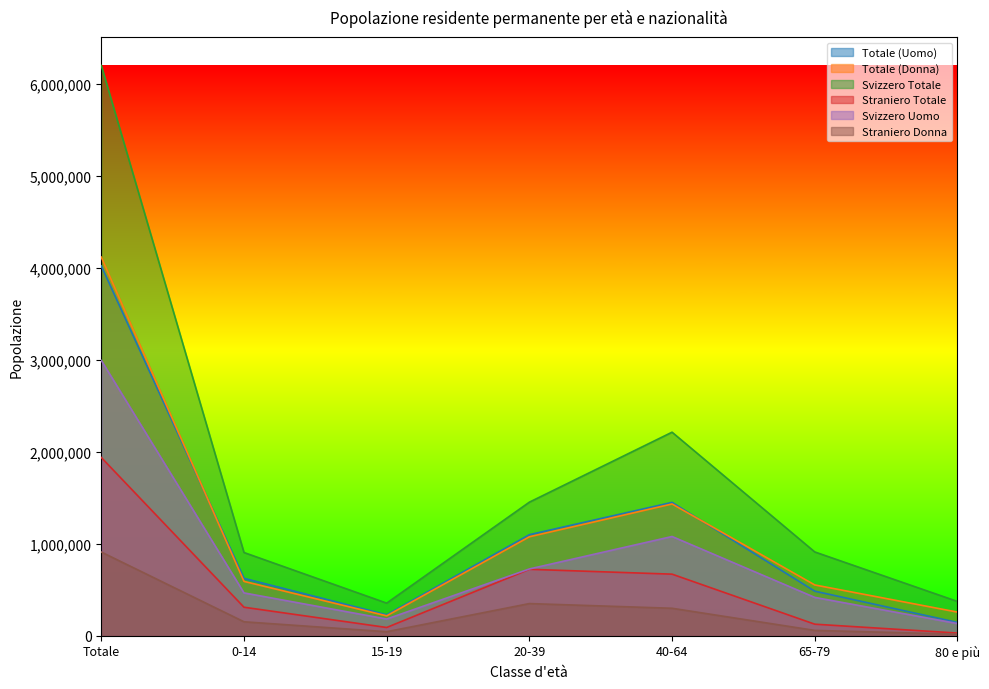

True or false: Totale (Uomo) and Totale (Donna) intersect in this chart.

True